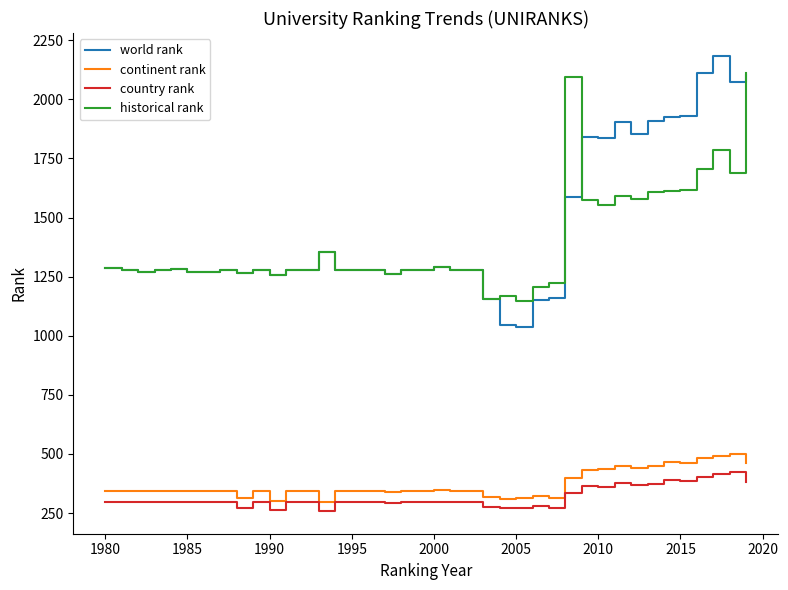

Is this an area chart (filled region under the line)?

No